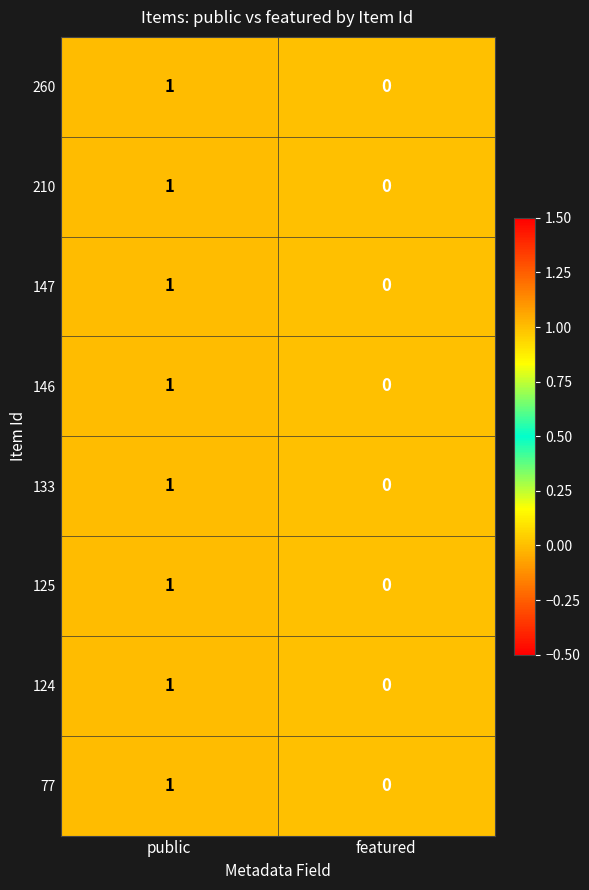

What is the maximum value shown in the chart?

1